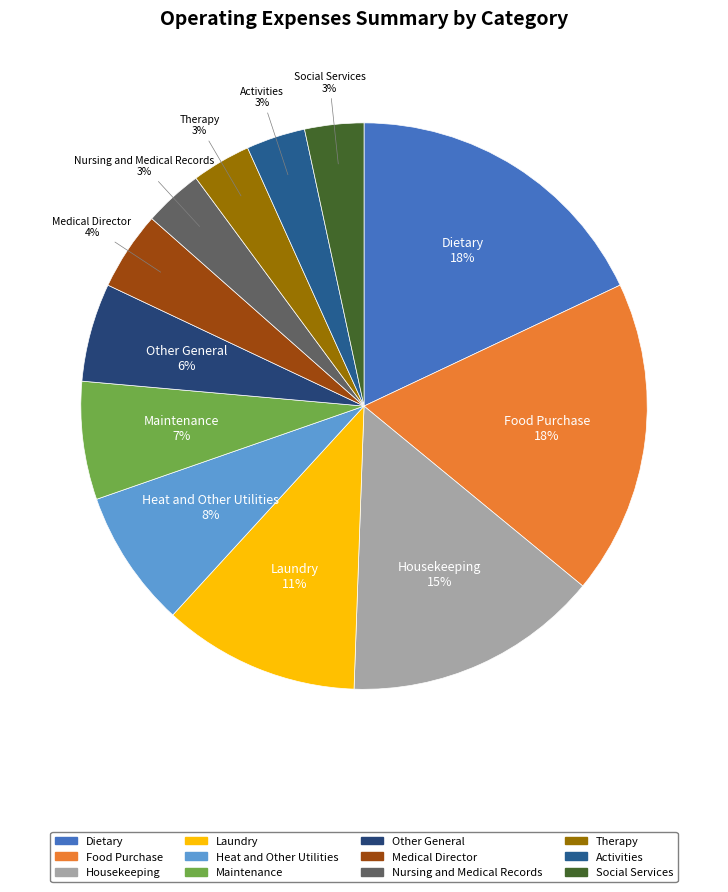

To the nearest percent, what is the combined percentage of Maintenance and Nursing and Medical Records?

10%